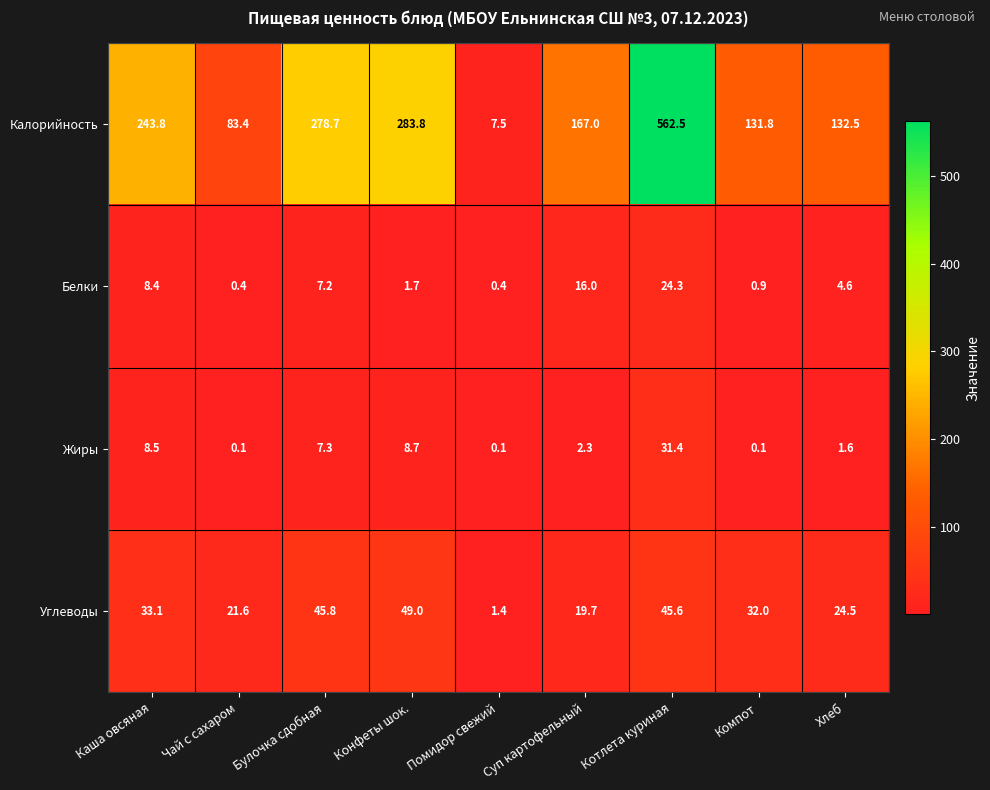

Which series has the largest total across all categories?

Калорийность